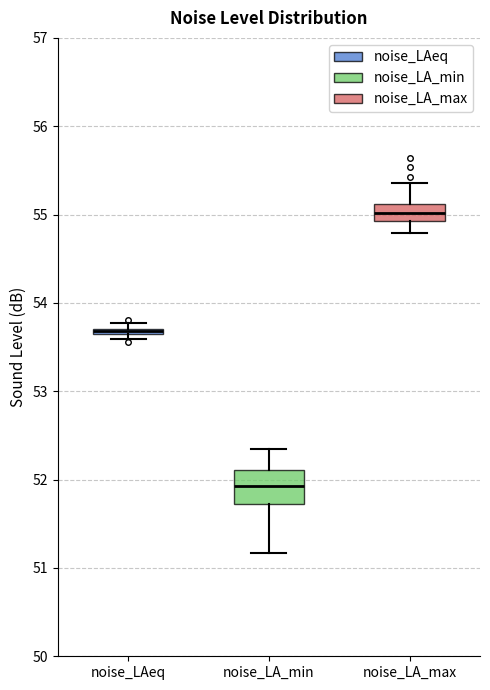

Comparing the boxes themselves (not the whiskers), which one is the tallest?

noise_LA_min